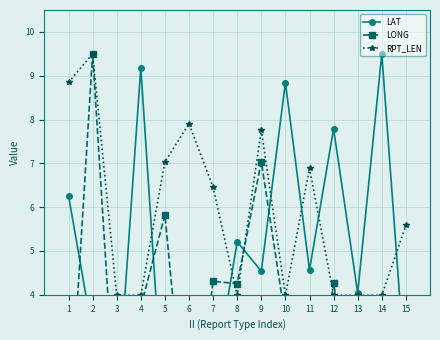

What is the sum of the RPT_LEN values at 1 and 12?

12.8